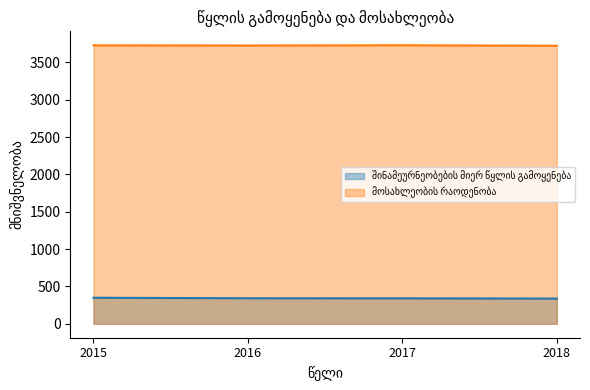

What is the maximum value for შინამეურნეობების მიერ წყლის გამოყენება?

348.8